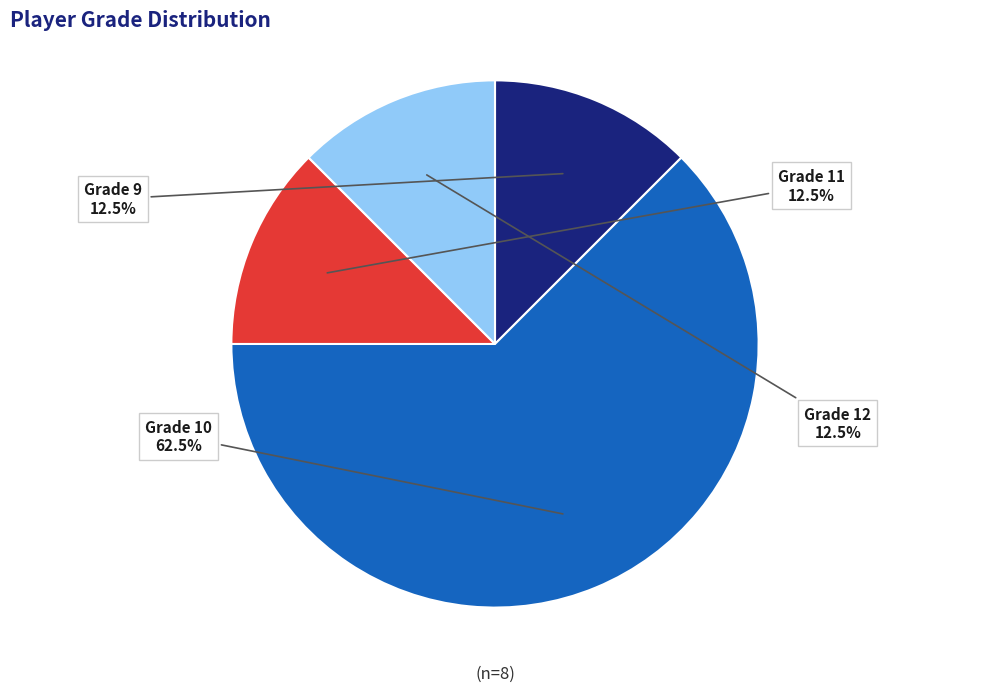

To the nearest percent, what is the difference between the largest and smallest slice percentages?

50%